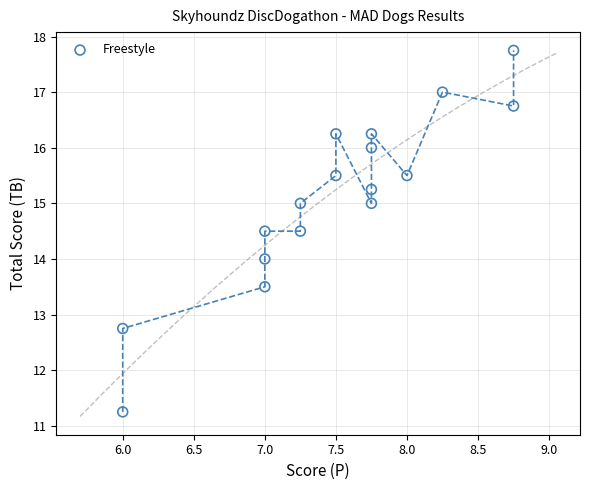

What is the range of X values (max minus min)?

2.8